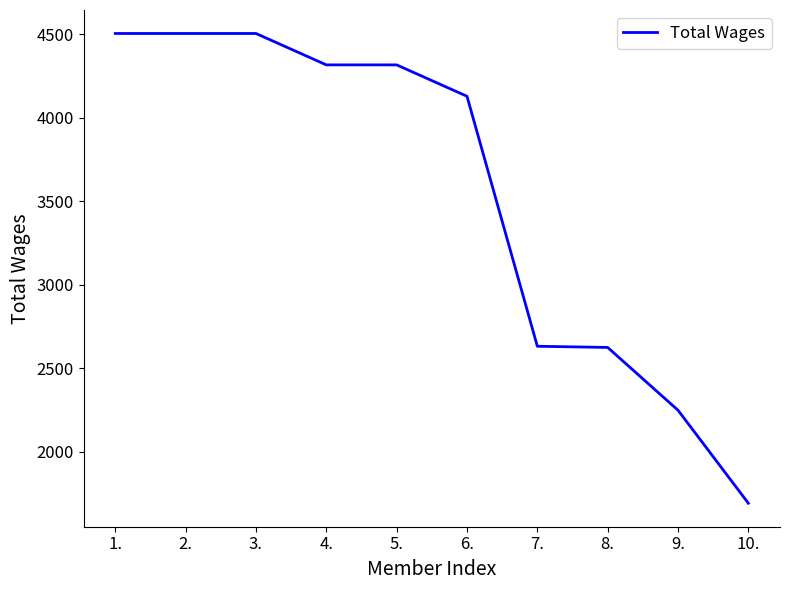

What is the ratio of the value at 8. to the value at 9.?

1.2